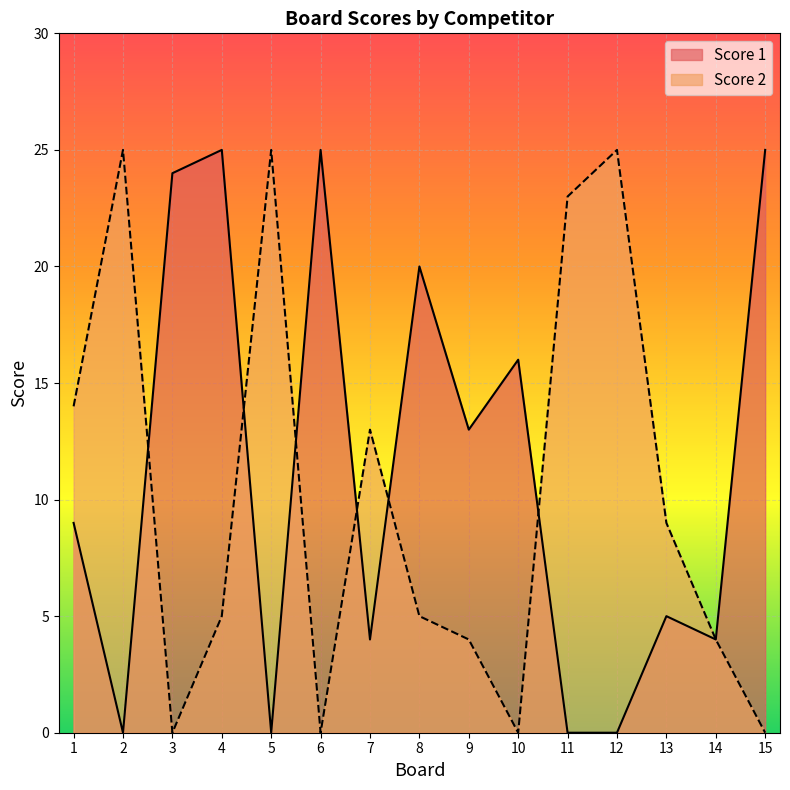

Count the number of categories in the chart.

15